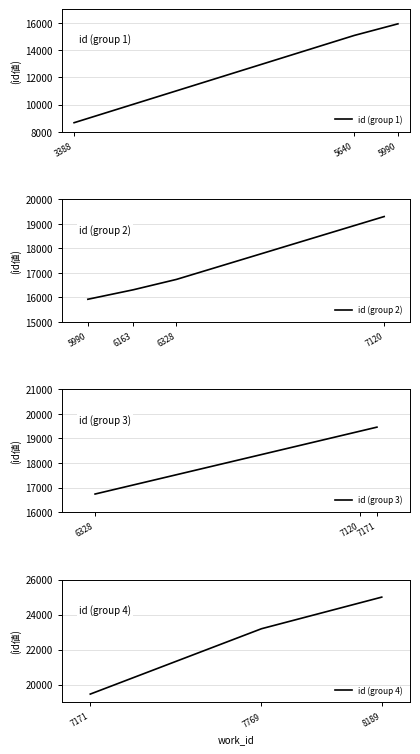

List the labels in order of value, largest first.

8189, 7769, 7171, 7120, 6328, 6163, 5990, 5640, 3388